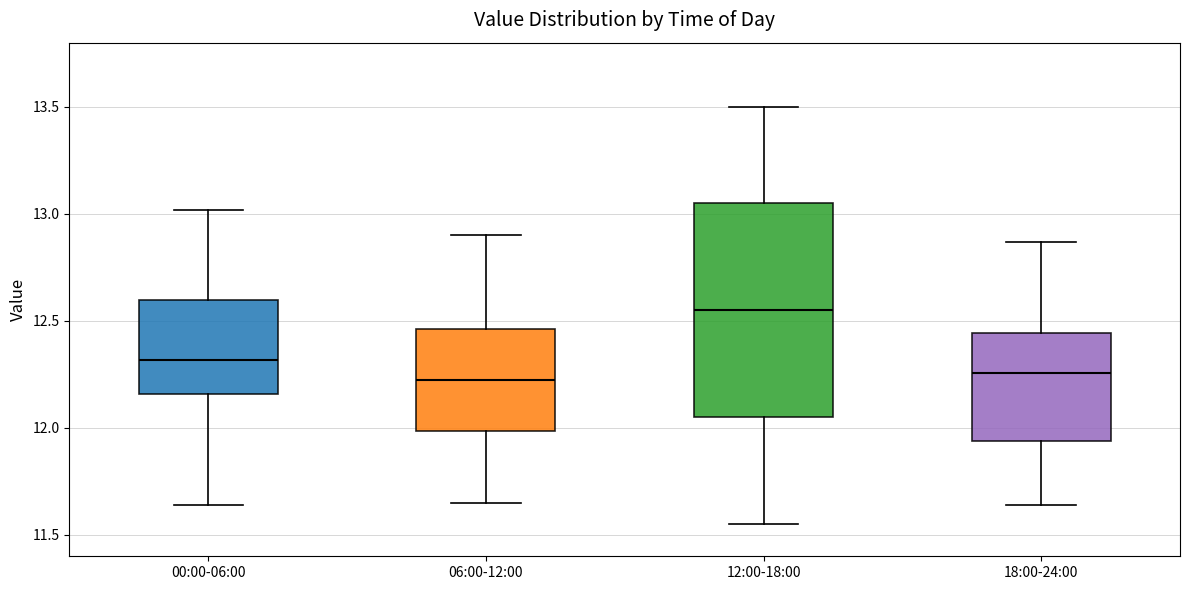

Which box is the tallest, from its lower edge to its upper edge?

12:00-18:00